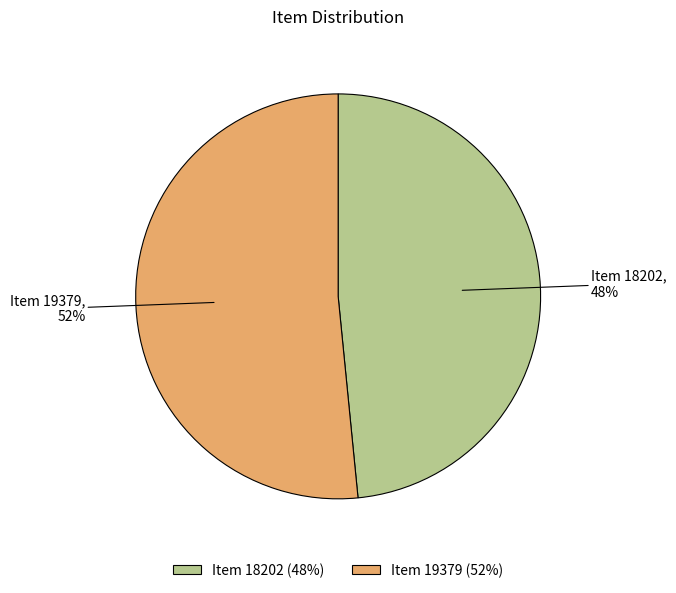

How many segments does this pie chart have?

2